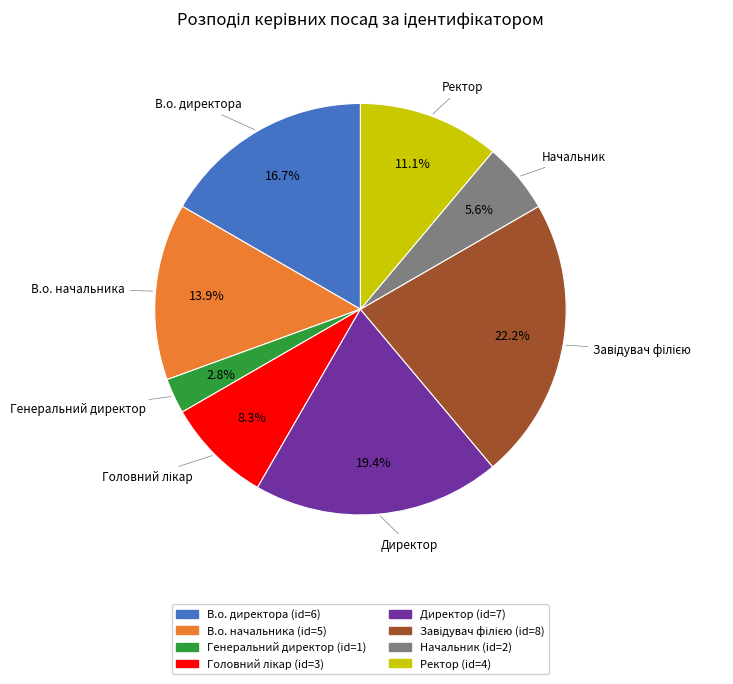

Combined, do В.о. директора and Начальник account for over 50%?

No